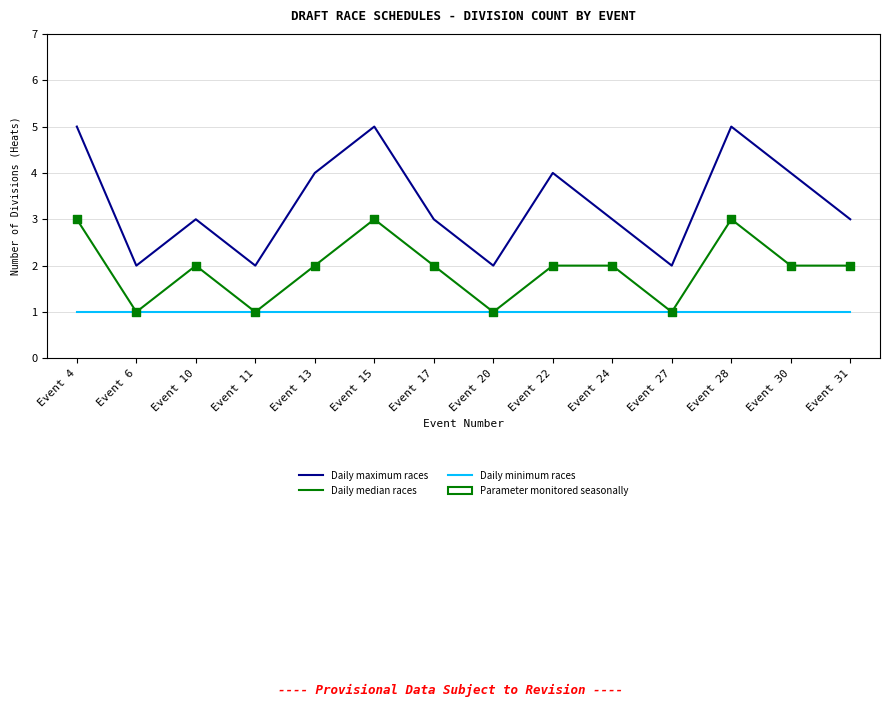

Which series has the widest spread of values?

Daily maximum races